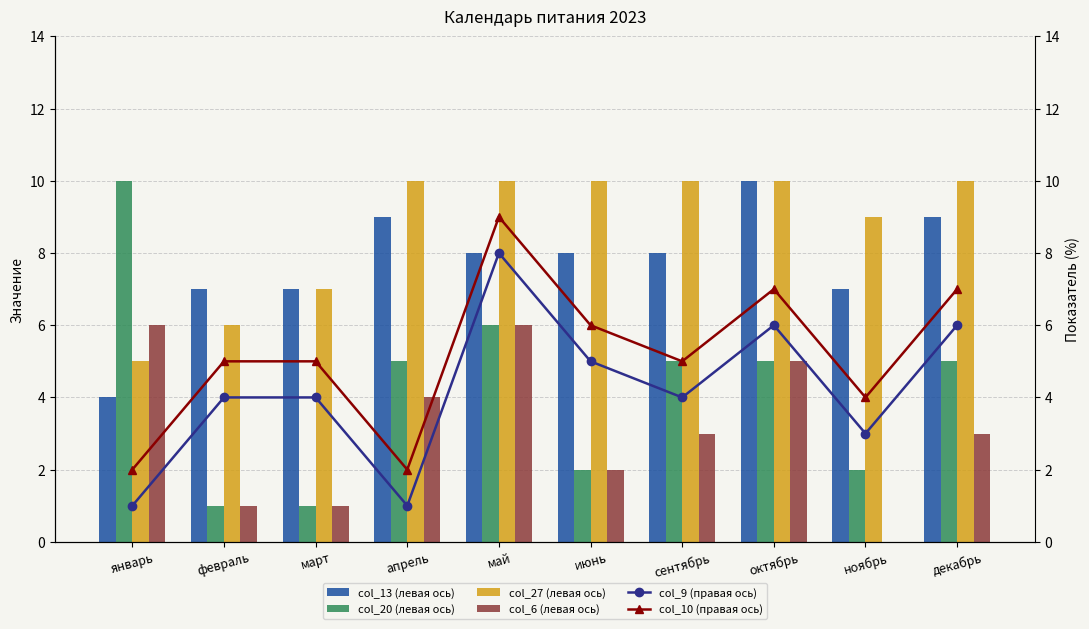

Are the bars horizontal?

No